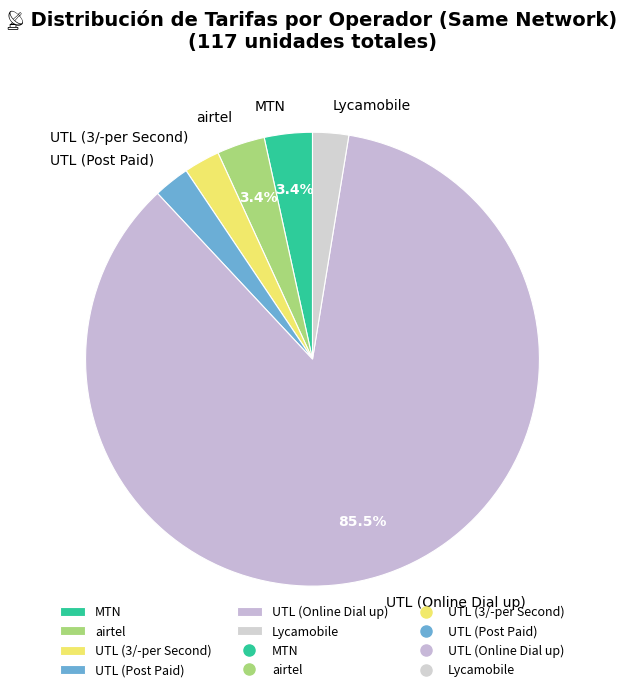

How many segments does this pie chart have?

6